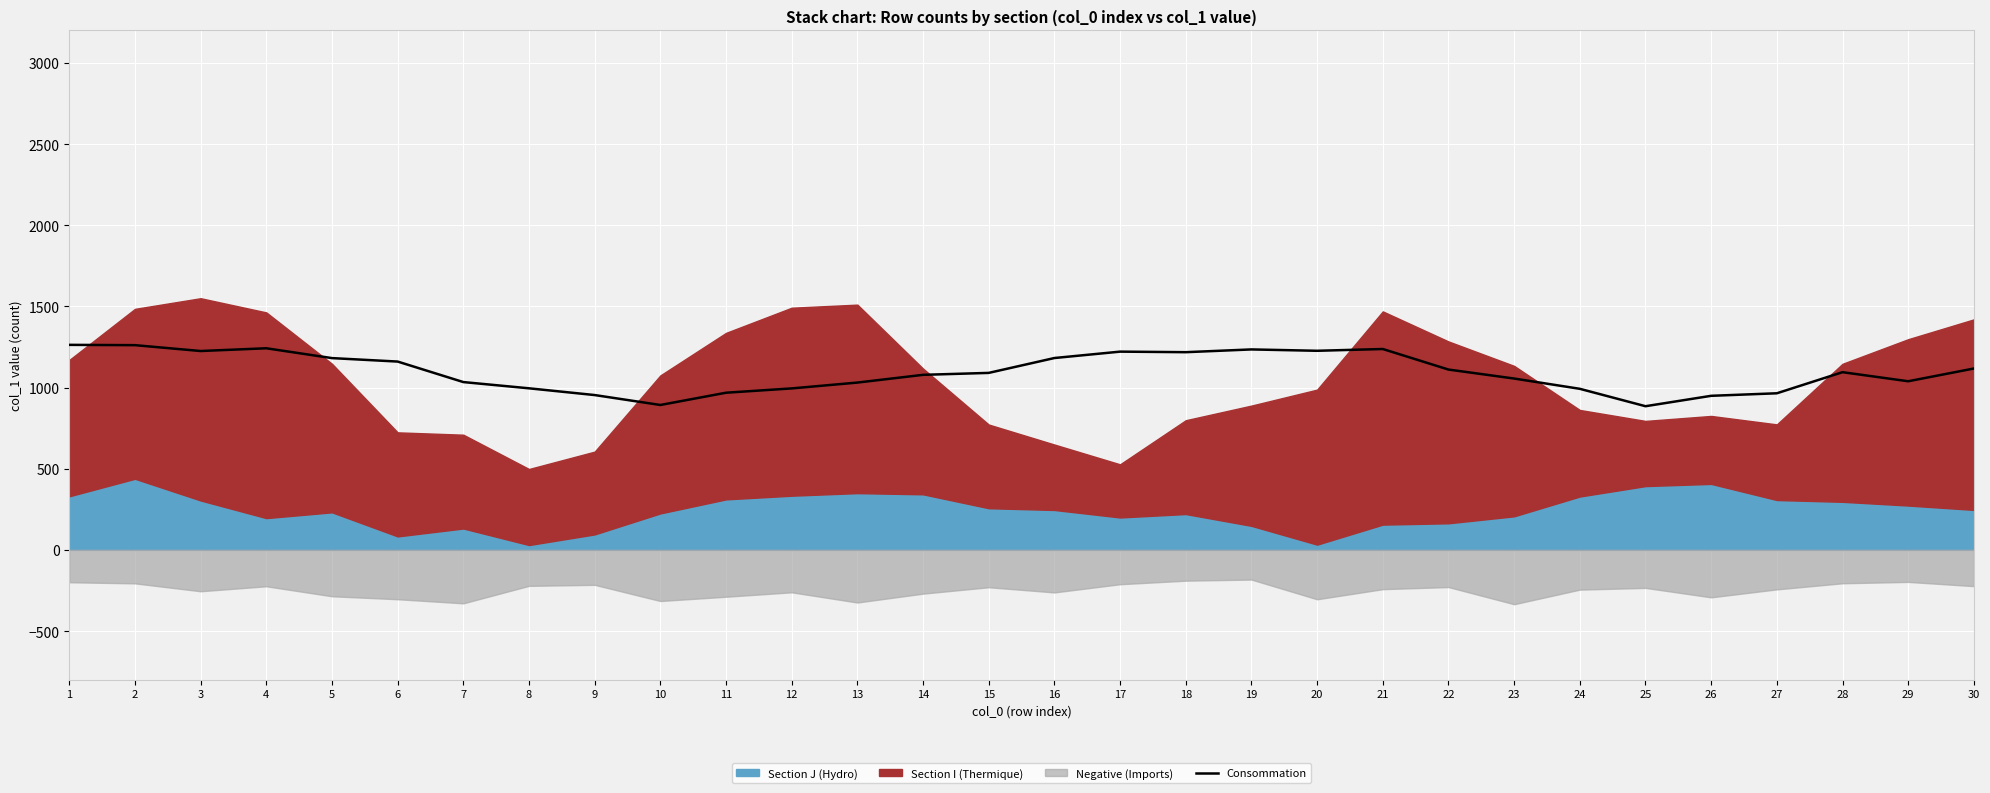

What is the ratio of the value at 29 to the value at 7?

1.0